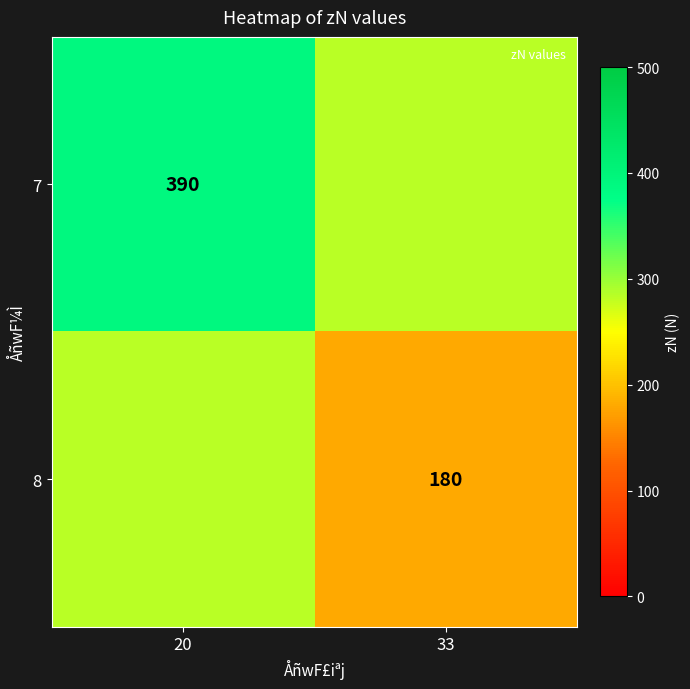

Is it true that 7 equals 218 at 20?

False